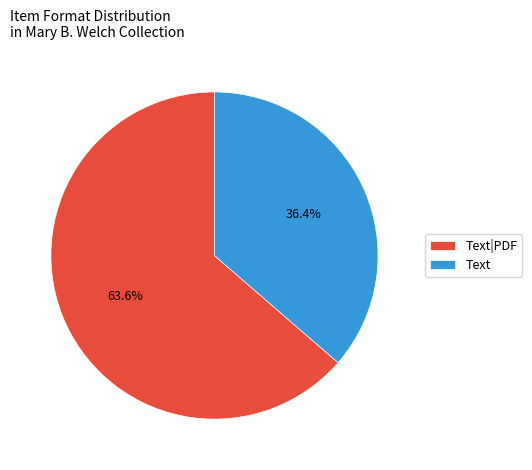

Rank the categories by value from highest to lowest.

Text|PDF, Text